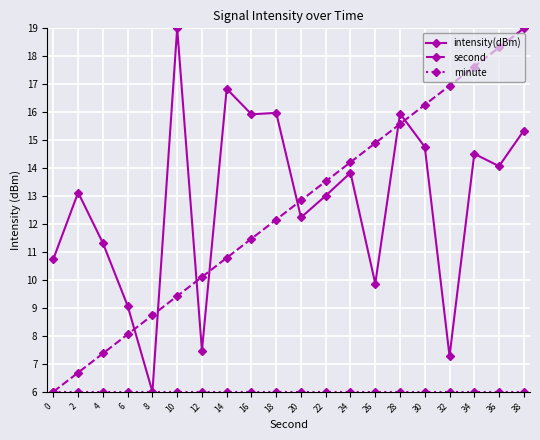

How many data points in second are less than 12?

9